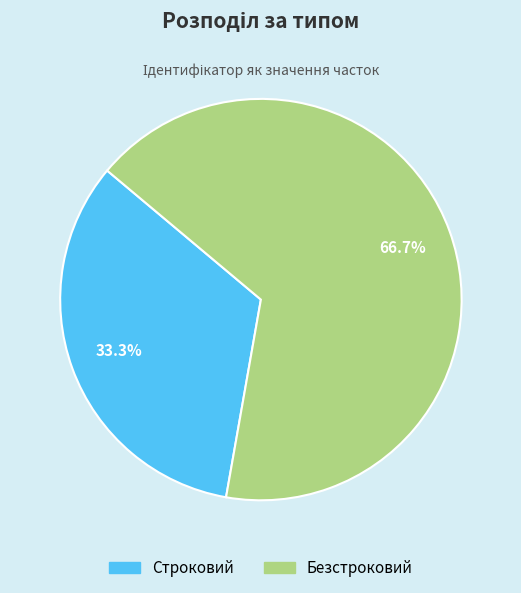

Count the number of slices in the pie.

2